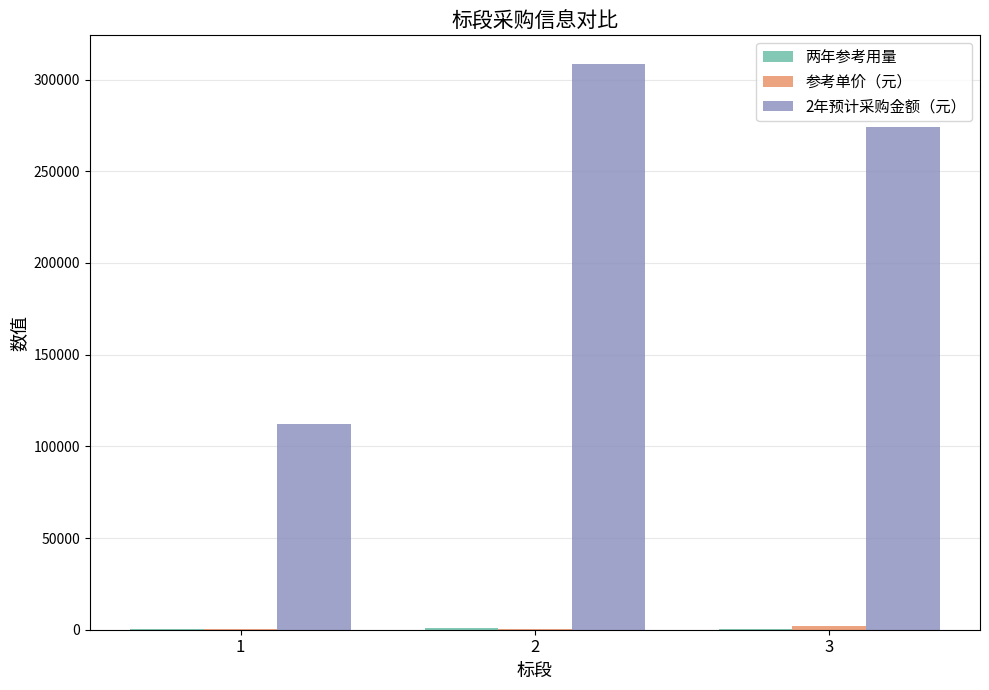

Which series has the largest total across all categories?

2年预计采购金额（元）